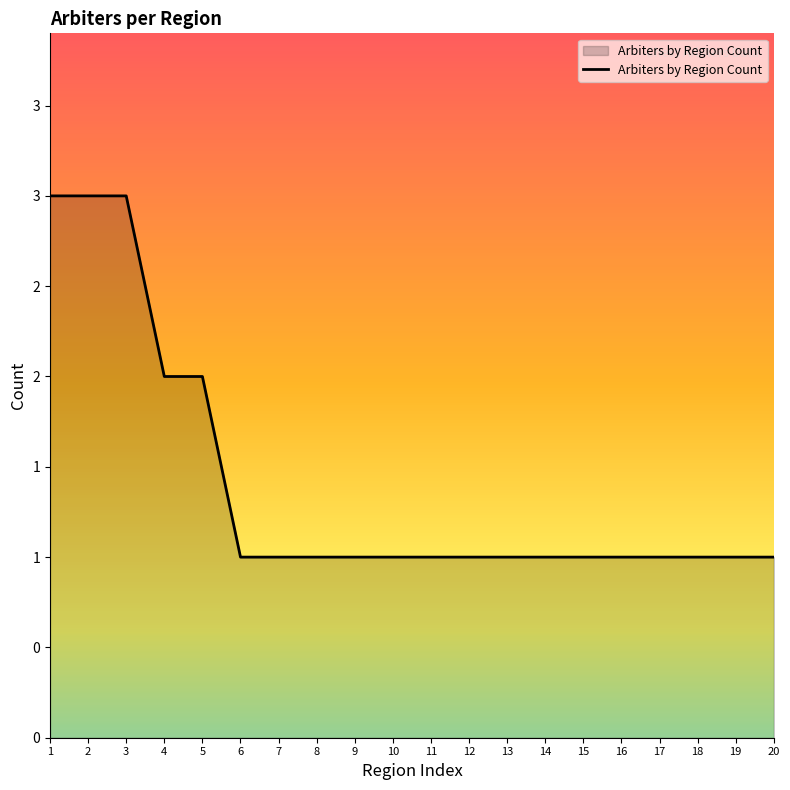

Does the chart have visible grid lines?

No